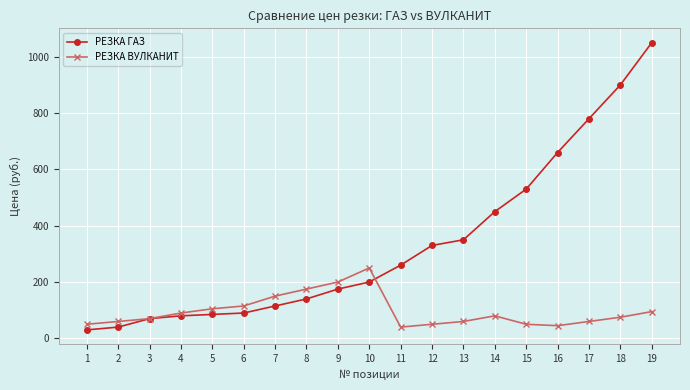

Rank the series at 12 from lowest to highest value.

РЕЗКА ВУЛКАНИТ, РЕЗКА ГАЗ